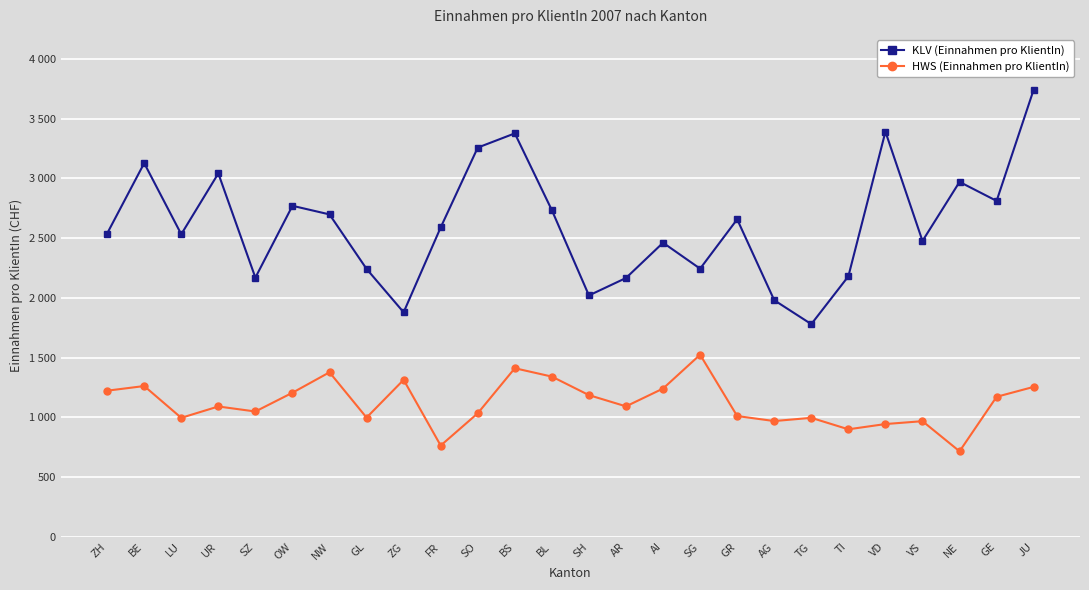

What is the minimum value shown in the chart?

716